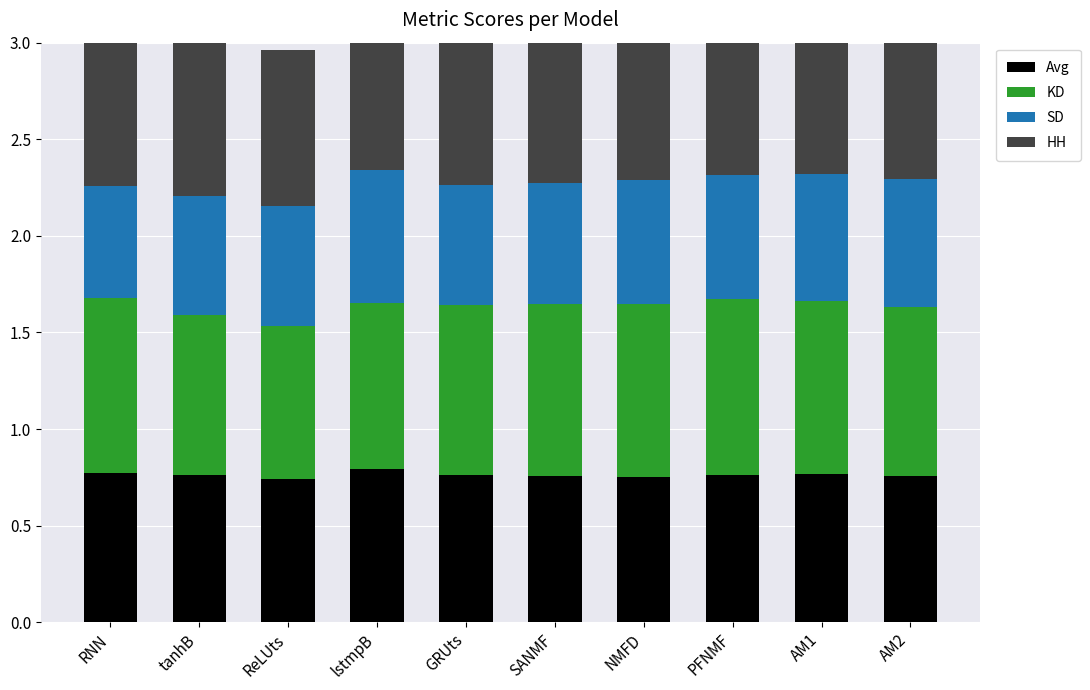

How many Avg values are between 0 and 1?

10